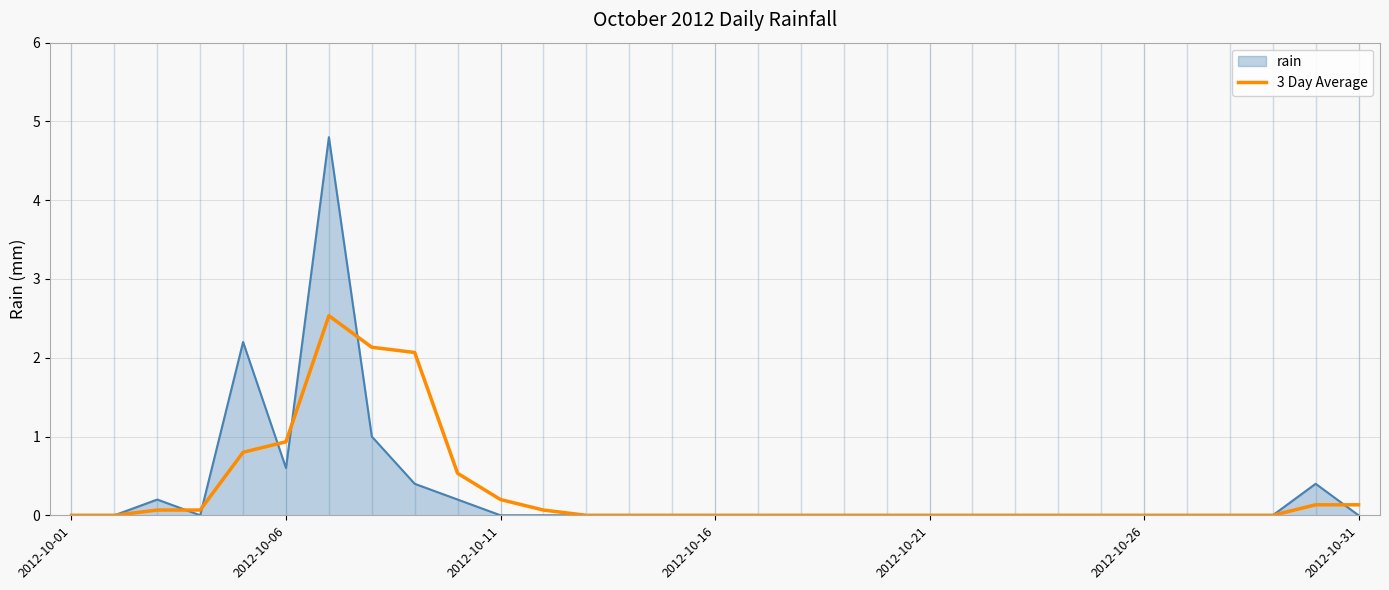

Does the chart have visible grid lines?

Yes